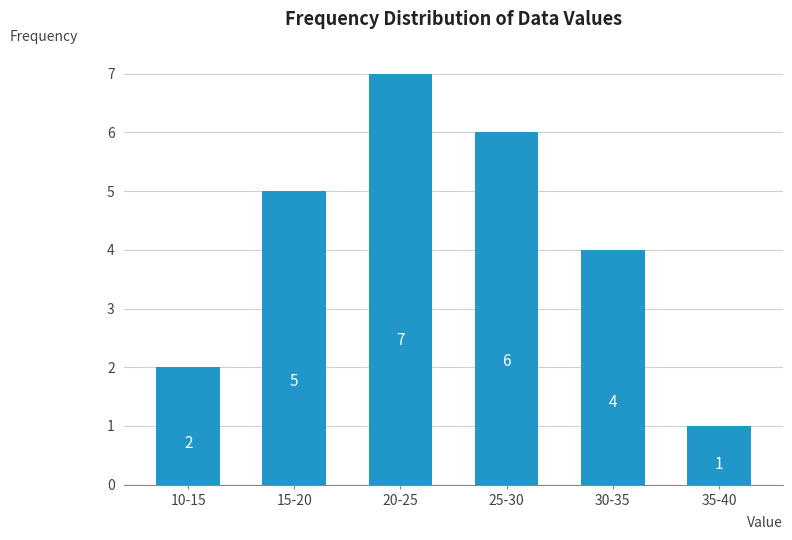

Reading right to left, transcribe all the data shown in this chart.

1	4	6	7	5	2